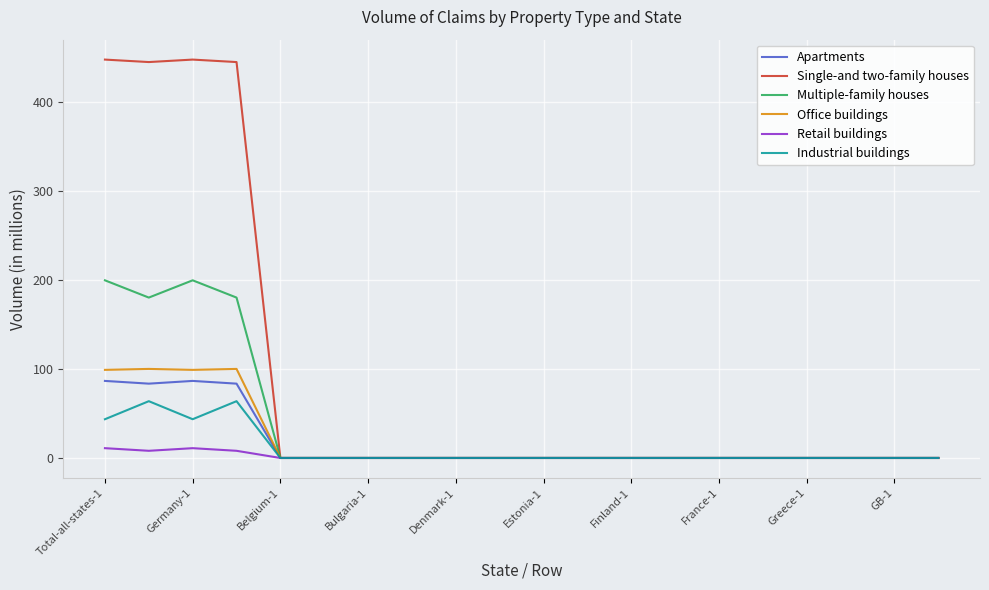

Which series has the largest range (max minus min)?

Single-and two-family houses